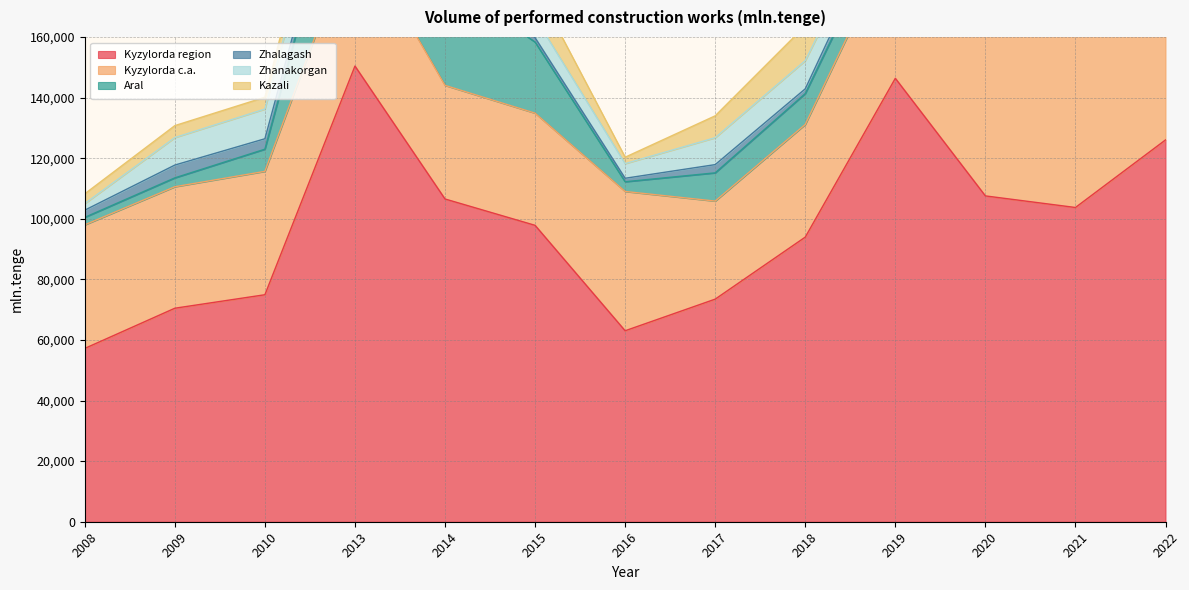

What is the value of the Zhanakorgan point at the 8th from the left?

8881